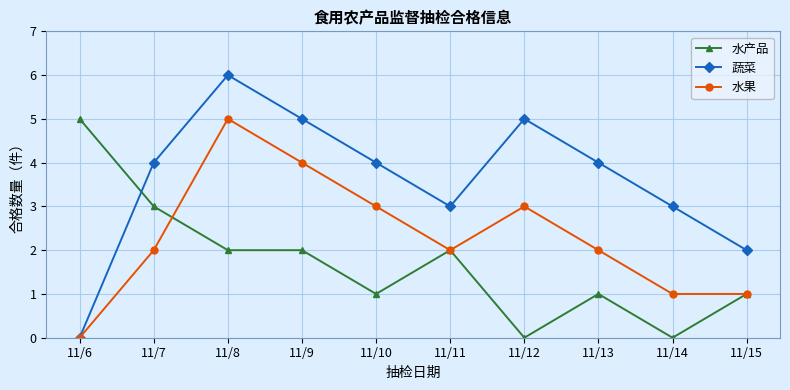

The 水果 series shows 3 at 11/11. True or false?

False